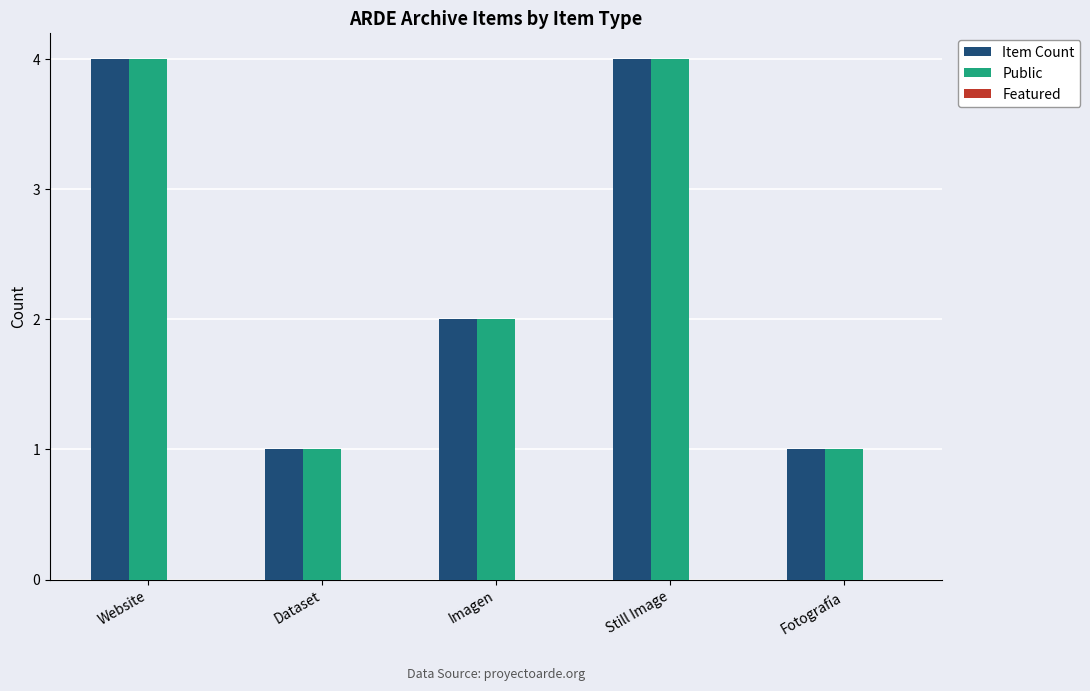

How many groups of bars are there?

5